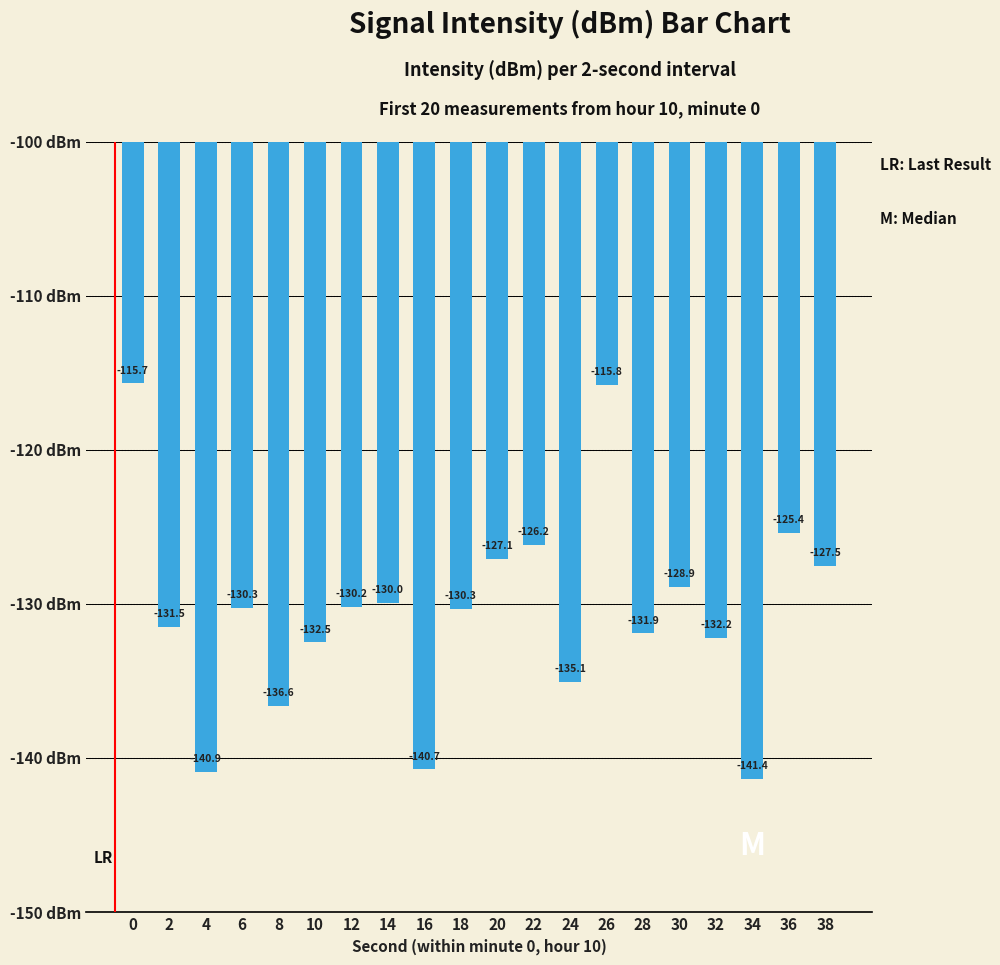

The value at 2 is -131.5. True or false?

True